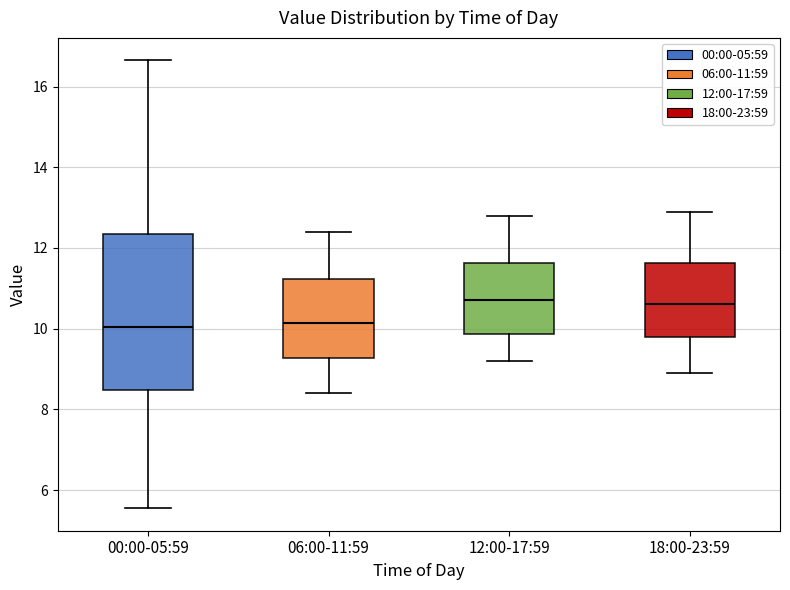

Which box is the tallest, from its lower edge to its upper edge?

00:00-05:59